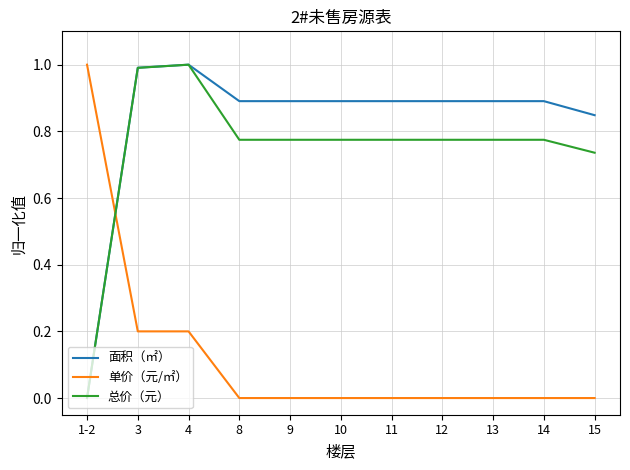

At which label is 面积（㎡） closest to 0?

1-2